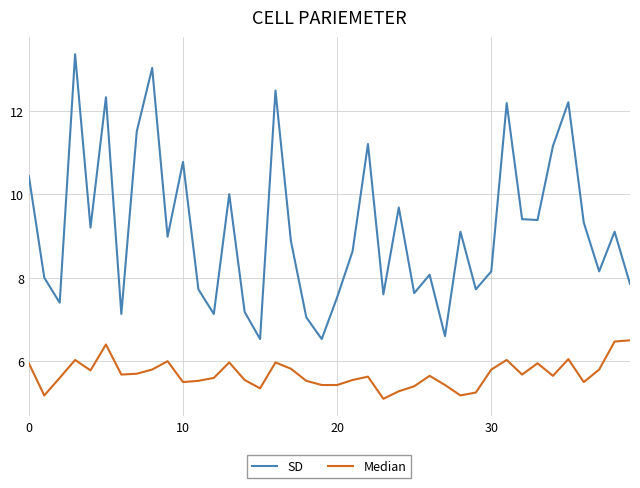

What is the difference between the maximum and minimum values in the SD series?

6.8